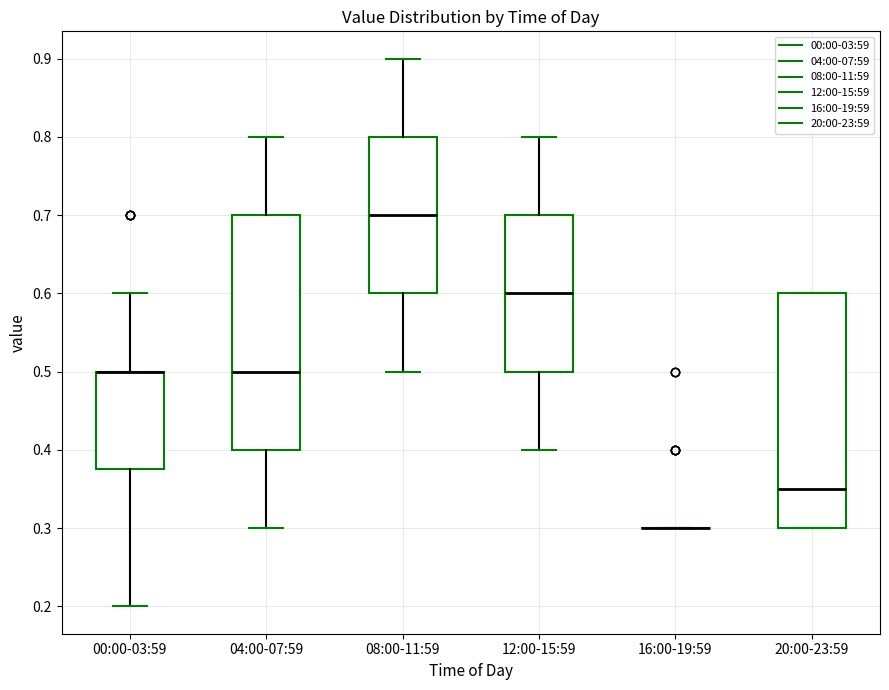

Reading left to right, read every box against the y-axis: the position of its median line, the range the box covers, and the ends of its whiskers. The values are not printed on the chart, so give them approximately, as read against the axis.

00:00-03:59: median 0.50 (drawn on the box's upper edge), box 0.38 to 0.50, whiskers 0.20 to 0.60
04:00-07:59: median 0.50, box 0.40 to 0.70, whiskers 0.30 to 0.80
08:00-11:59: median 0.70, box 0.60 to 0.80, whiskers 0.50 to 0.90
12:00-15:59: median 0.60, box 0.50 to 0.70, whiskers 0.40 to 0.80
16:00-19:59: box collapsed to a line at 0.30, whiskers 0.30 to 0.30
20:00-23:59: median 0.35, box 0.30 to 0.60, whiskers 0.30 to 0.60